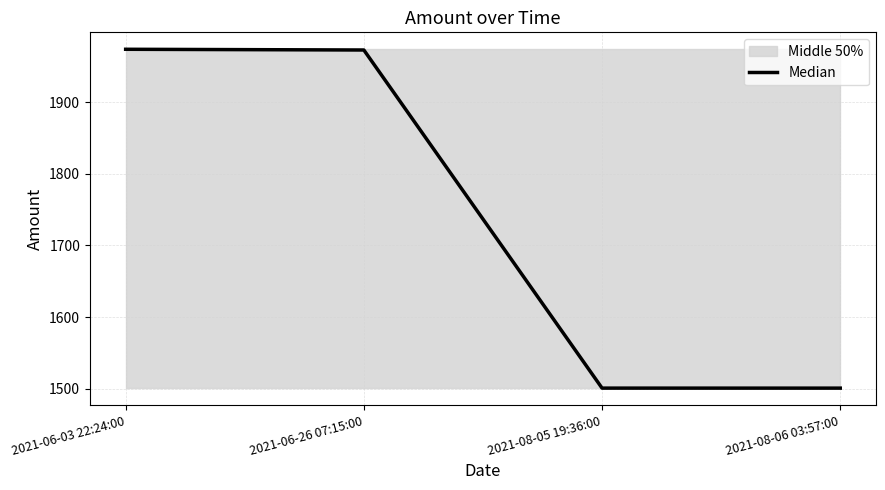

Count the number of values greater than 1972.

2